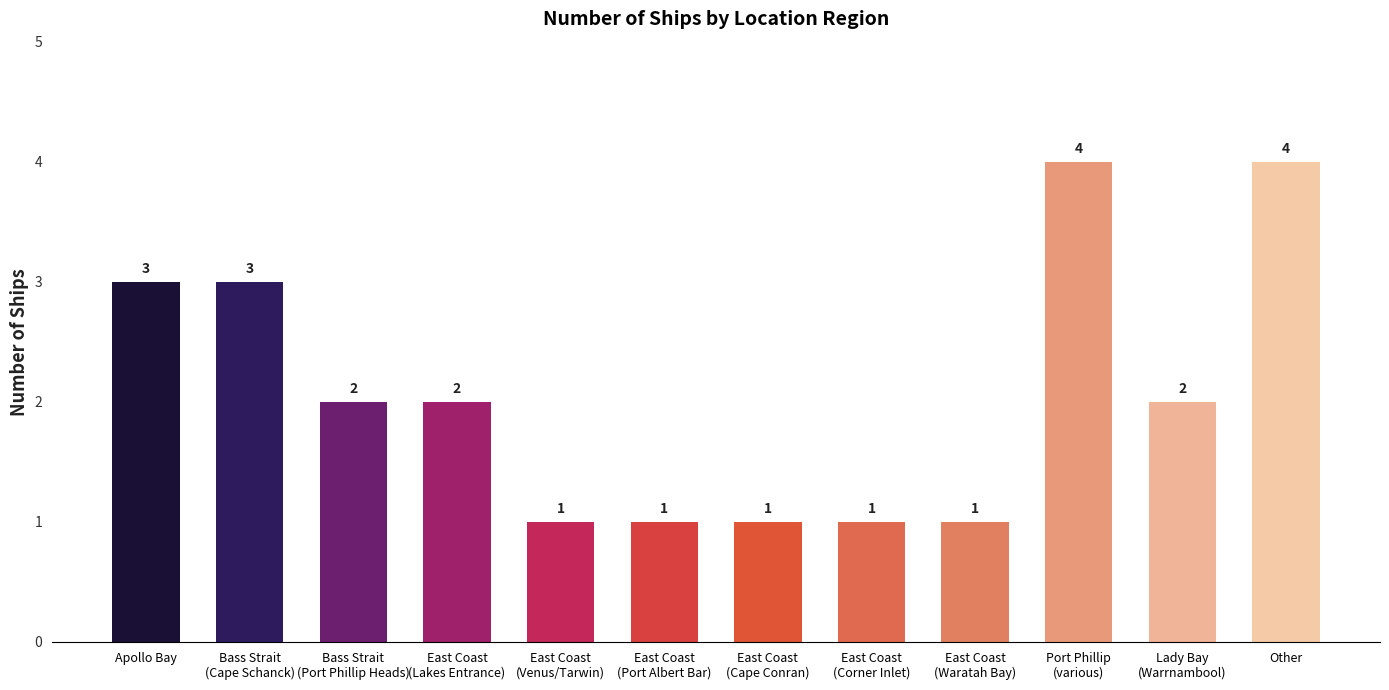

What is the change in value from East Coast
(Port Albert Bar) to Lady Bay
(Warrnambool)?

+1